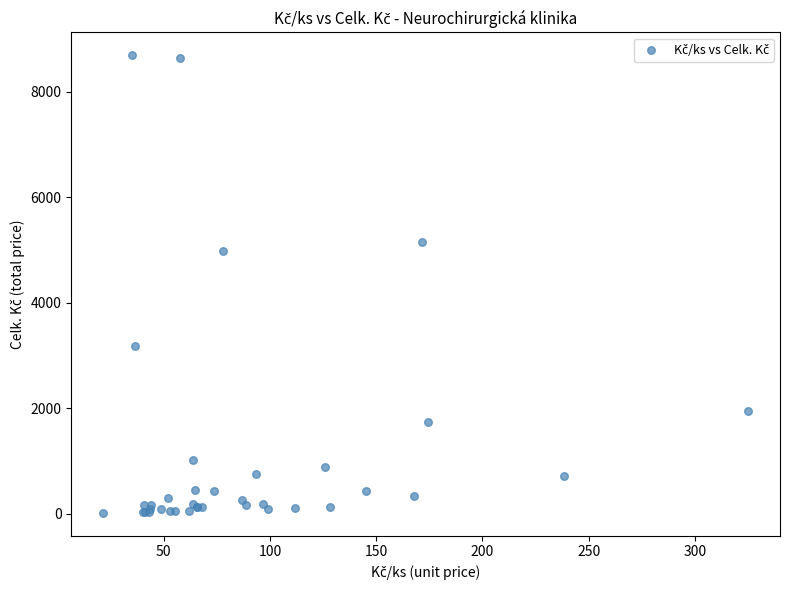

What Y value in the scatter plot is closest to 4354?

4972.0